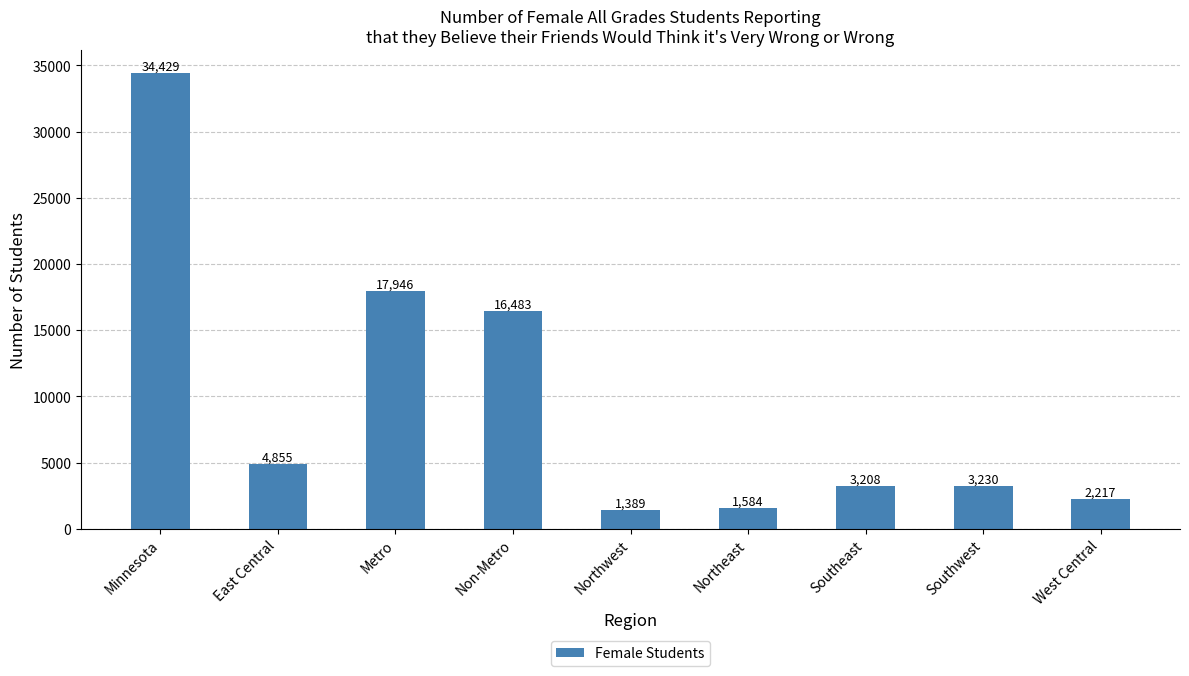

What is the maximum value shown in the chart?

34429